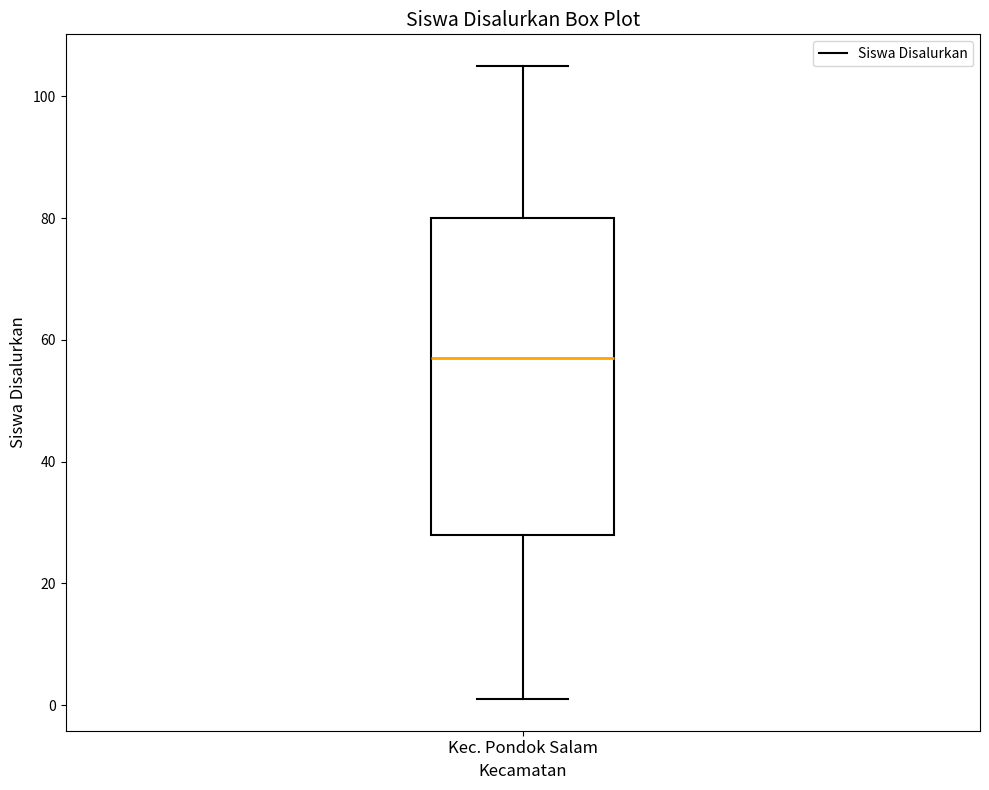

Transcribe this box plot: give where the median line is, the range the box spans, and where the two whiskers end, as read against the y-axis. The values are not printed on the chart, so give them approximately, as read against the axis.

median 58, box 28 to 80, whiskers 2 to 106